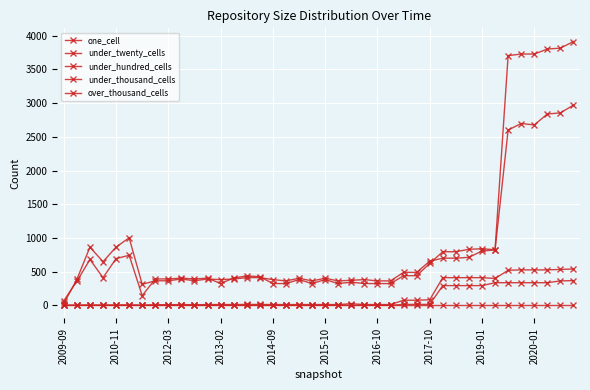

At how many categories does at least one series exceed 3737?

3